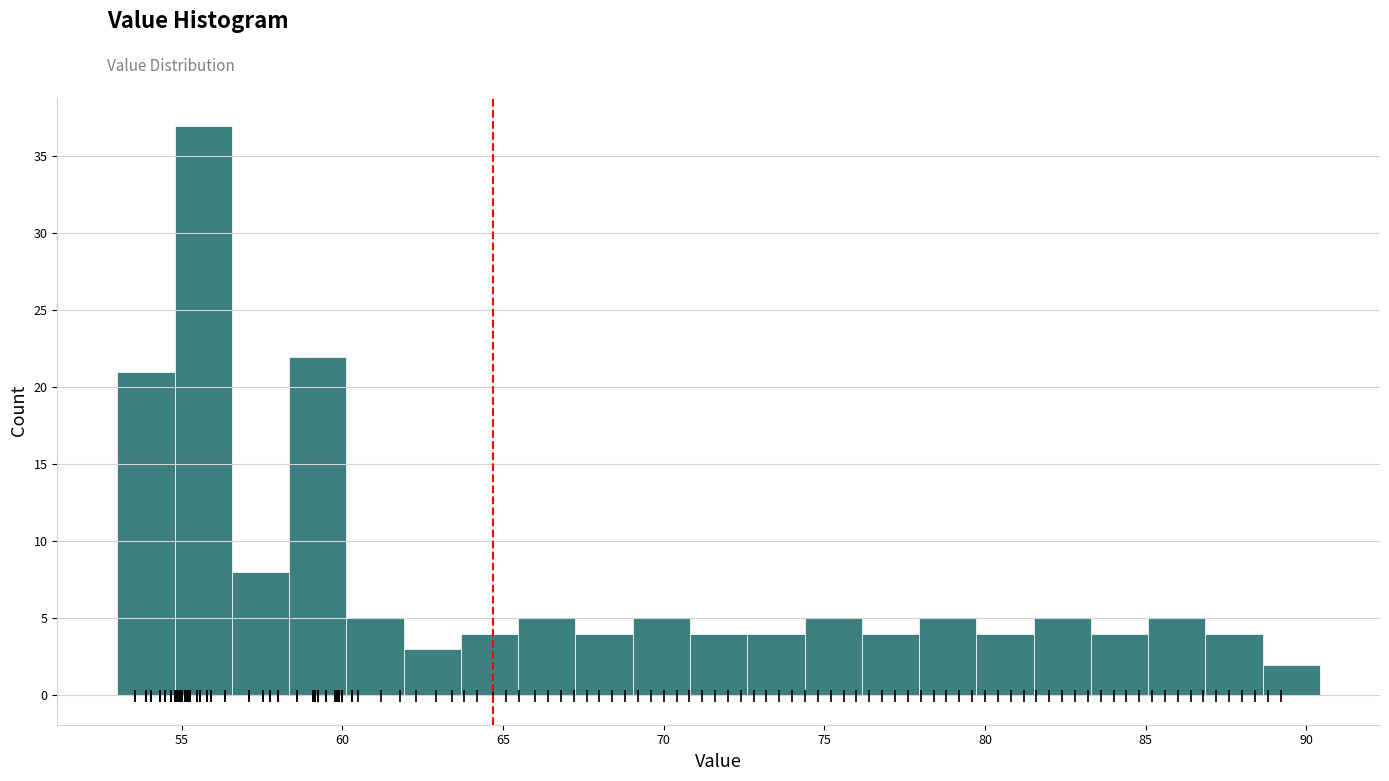

Read against the x-axis, roughly where is the centre of the tallest bar?

55.5